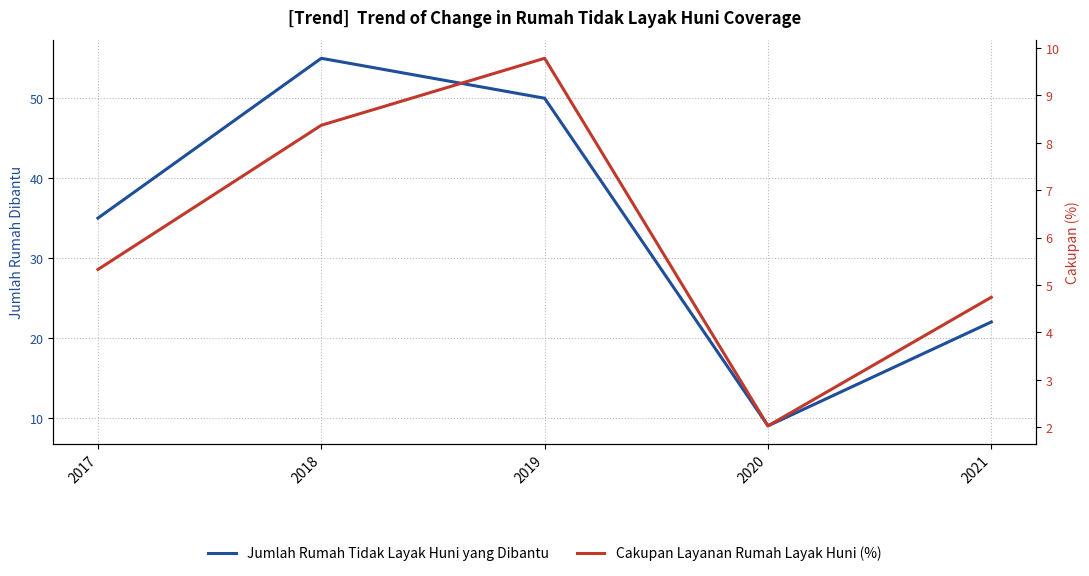

List the series in order of their peak value, lowest first.

Cakupan Layanan Rumah Layak Huni (%), Jumlah Rumah Tidak Layak Huni yang Dibantu